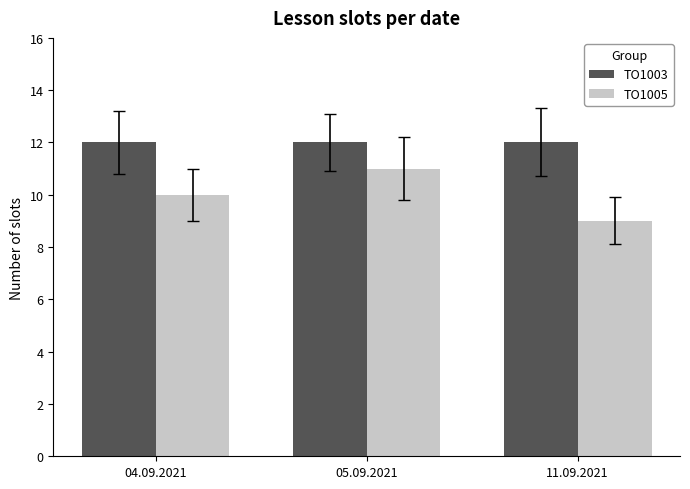

What is the lowest value of the TO1005 series?

9